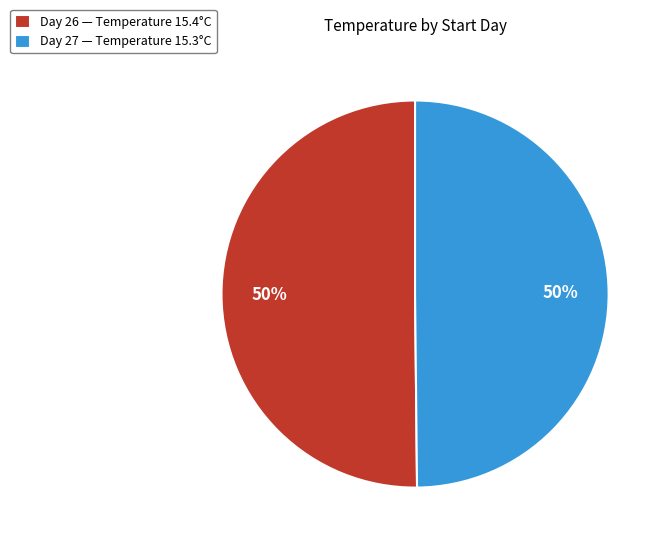

To the nearest percent, what is the average slice percentage?

50%